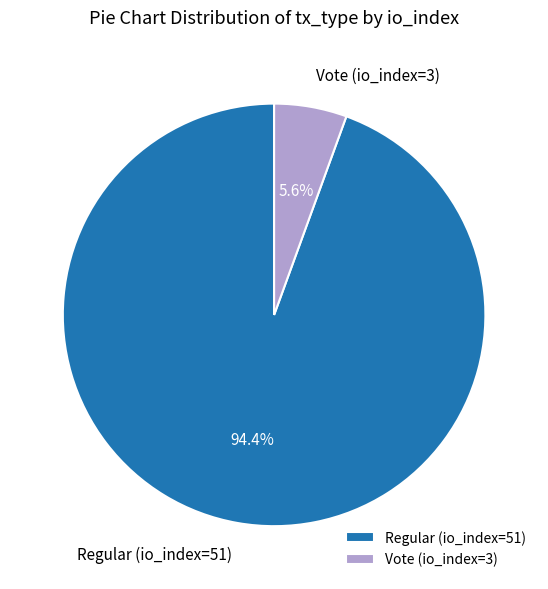

Is it true that Vote (io_index=3) is 6% of the pie?

True